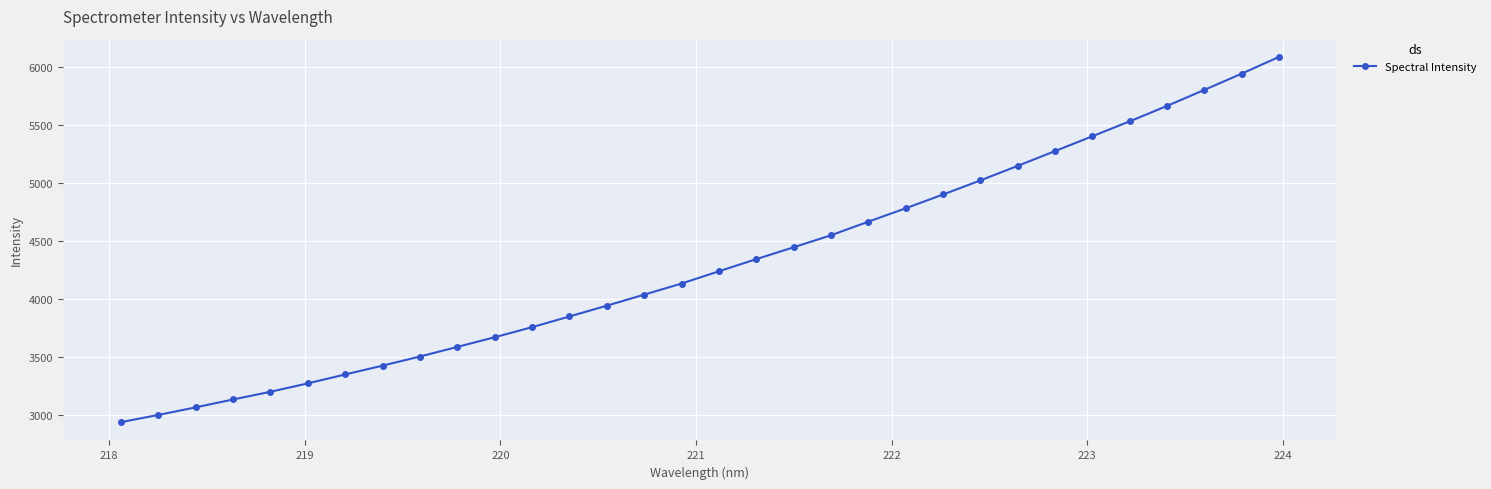

What is the minimum value shown in the chart?

2933.7